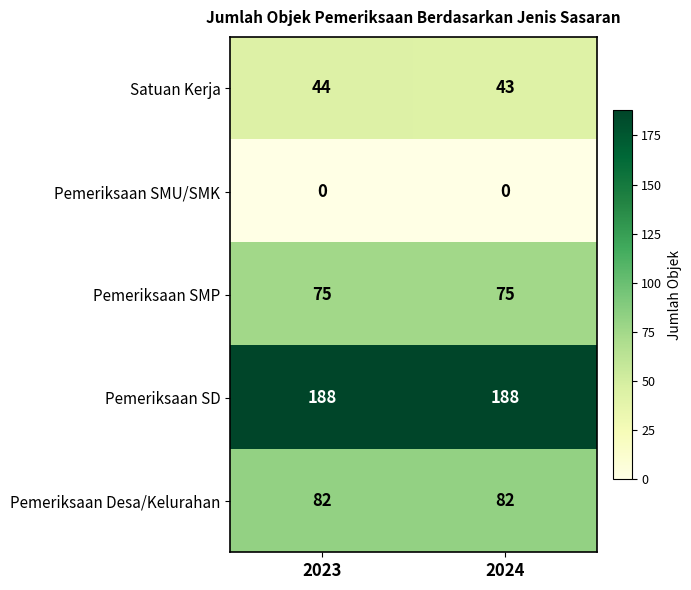

The Pemeriksaan SD series shows 297 at 2023. True or false?

False